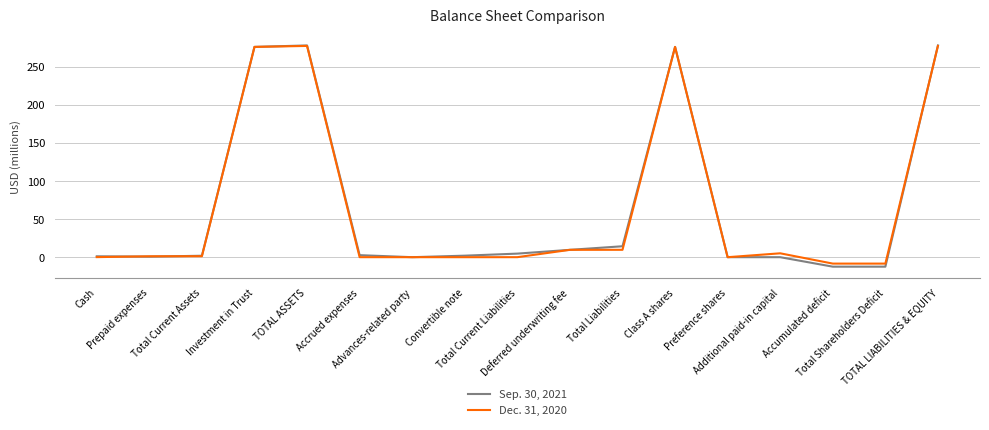

What are all the series names shown in the legend?

Sep. 30, 2021, Dec. 31, 2020